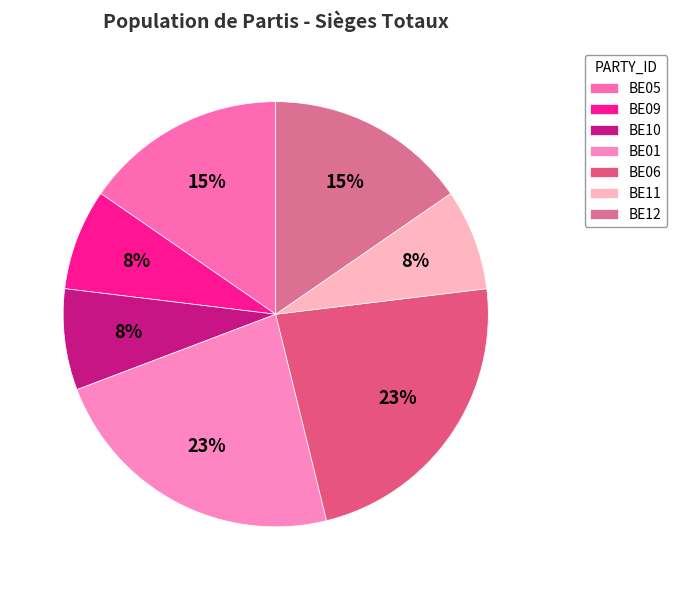

What percentage is the BE09 slice, to the nearest percent?

8%